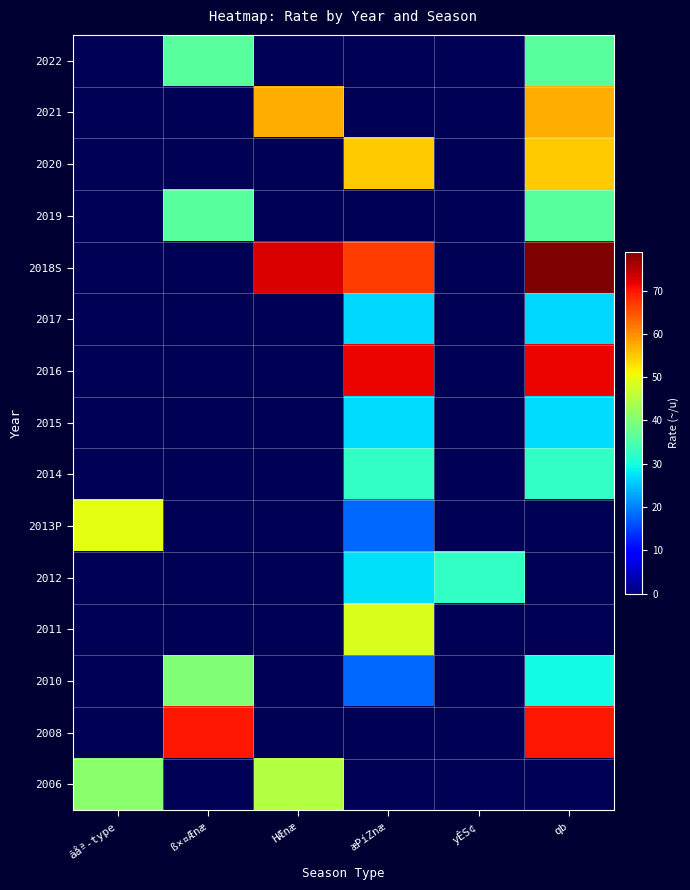

What is the greatest value displayed?

79.0